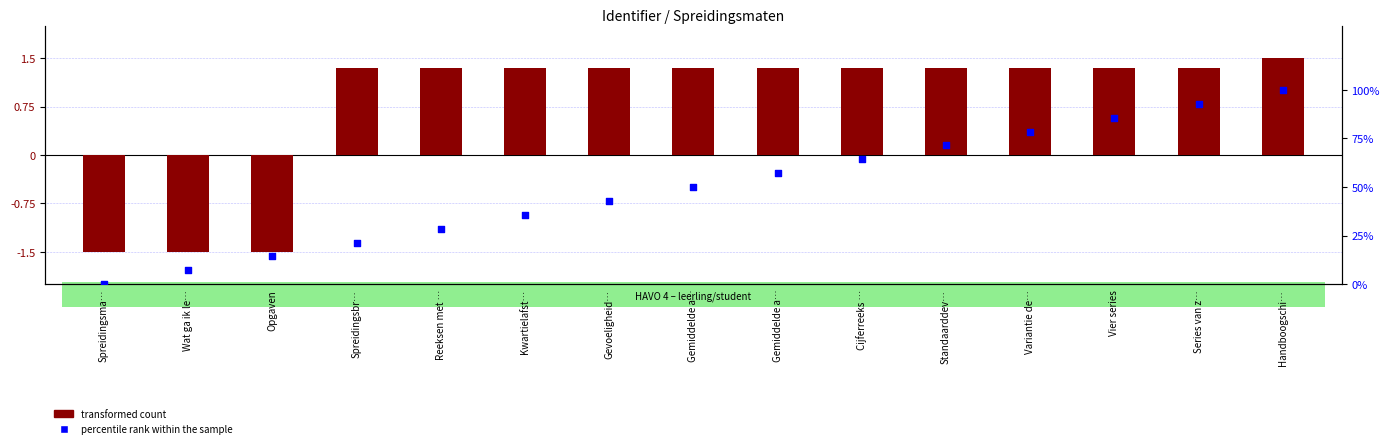

Which series contains the lowest Y value?

transformed count